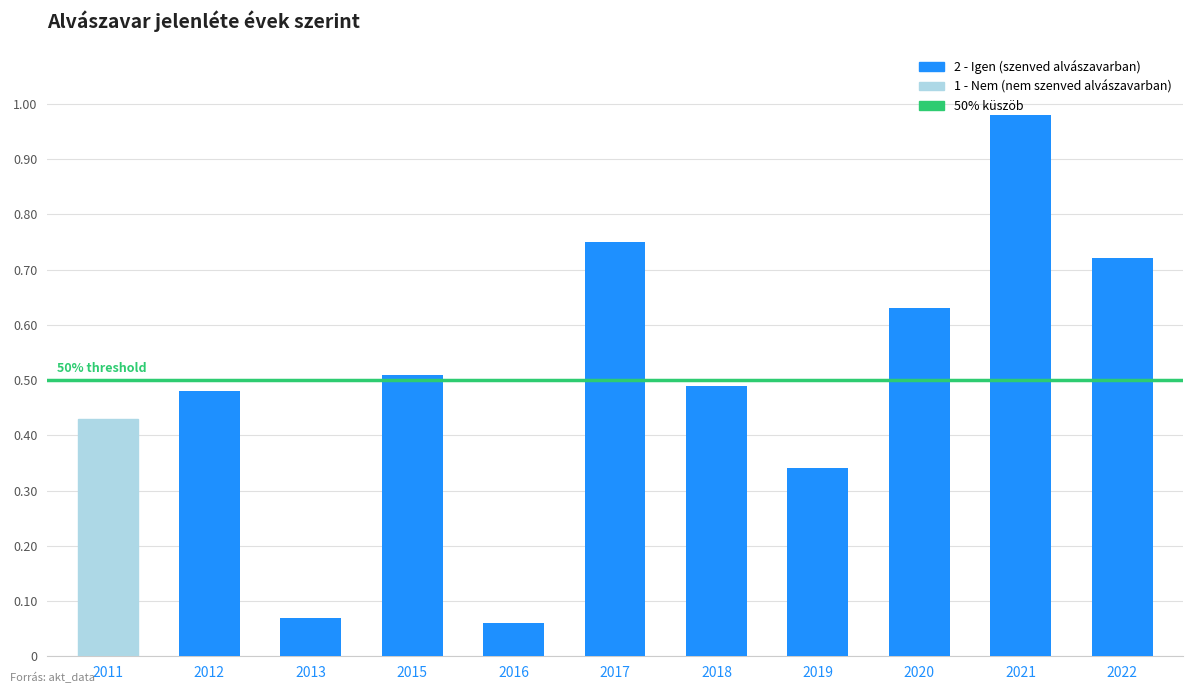

The chart shows a value of 0.5 at 2015. True or false?

True